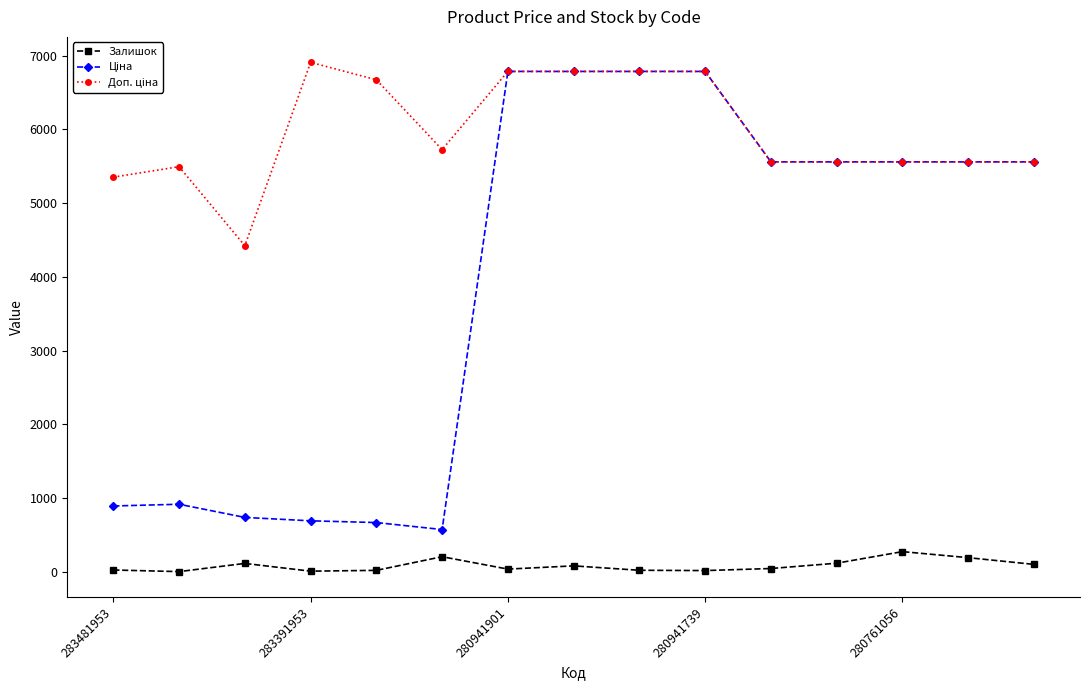

What is the value of the Залишок point at the 6th from the left?

204.0